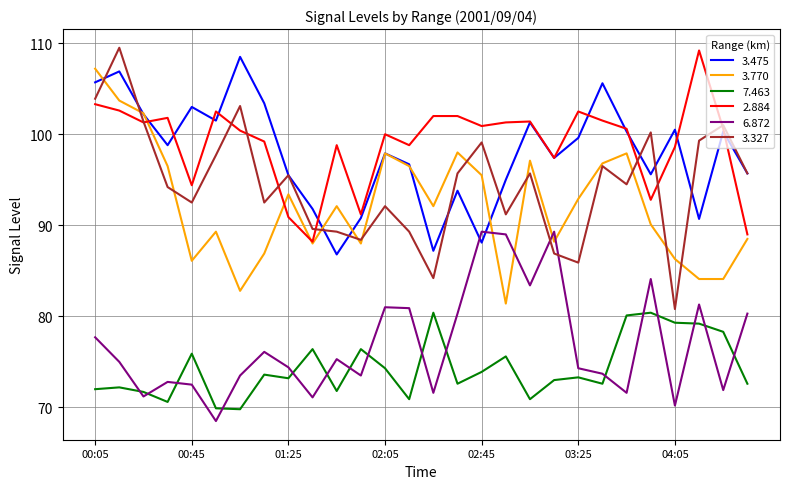

How many intersections are there between 3.475 and 6.872?

2